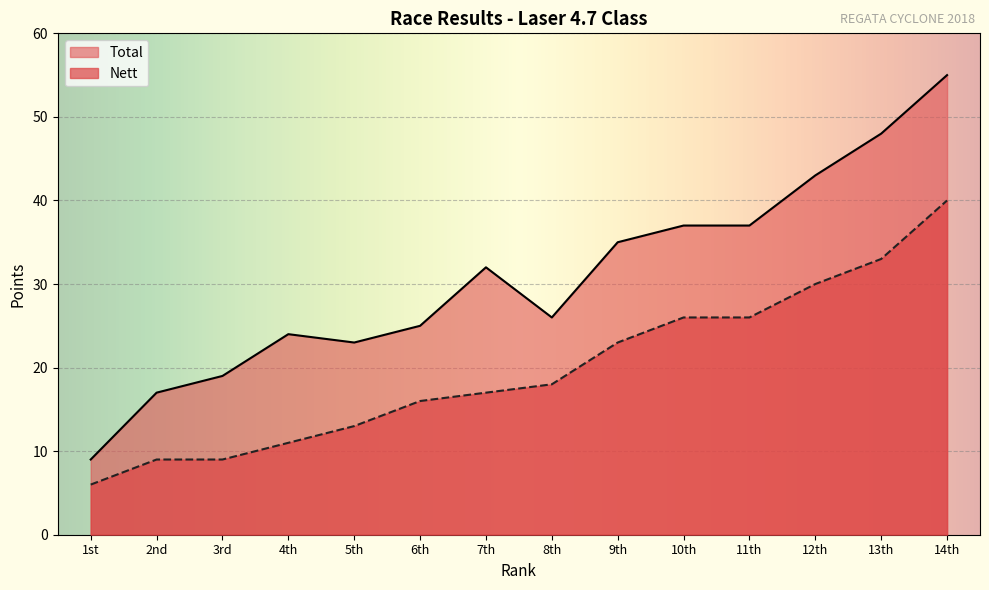

Which series changed the most between 11th and 13th?

Total